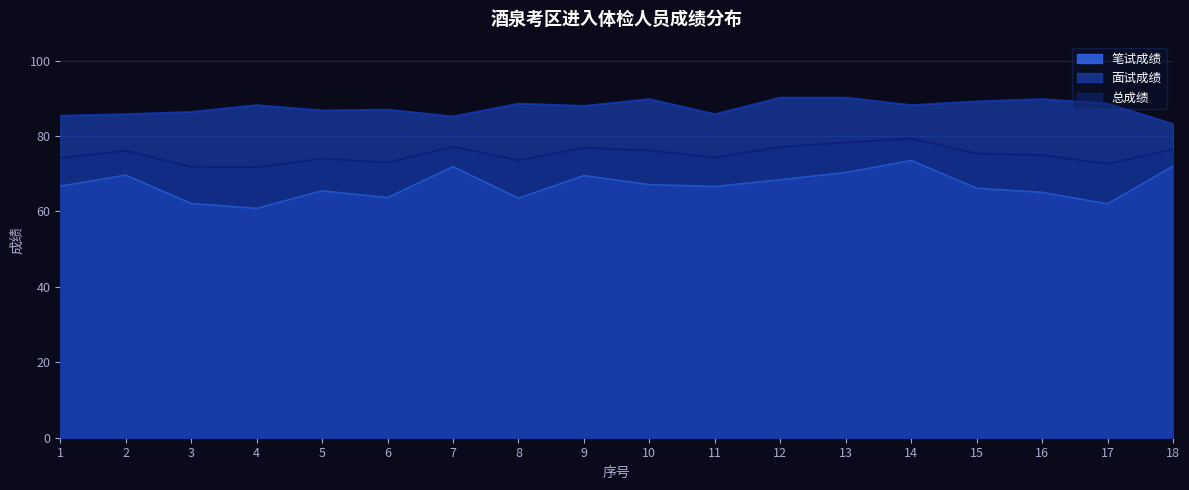

Count the number of categories in the chart.

18